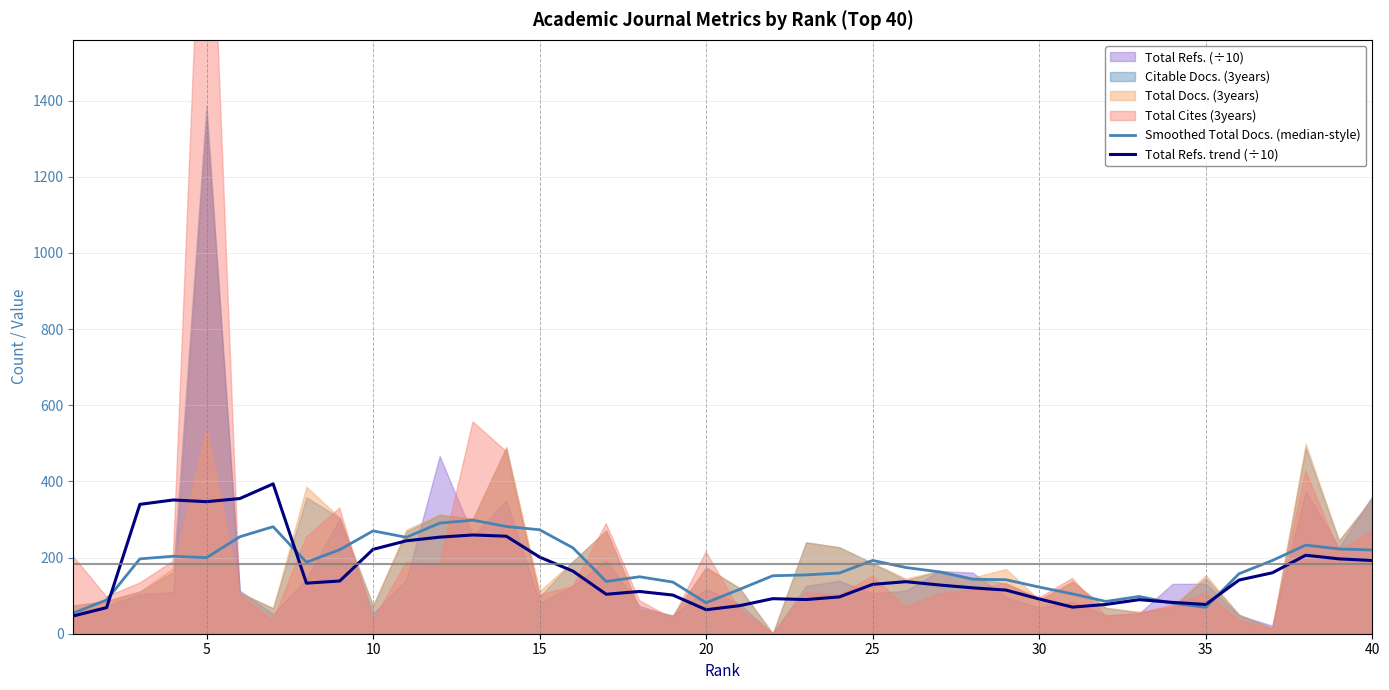

The value of Total Refs. trend (÷10) at 20 is 63.0. True or false?

True